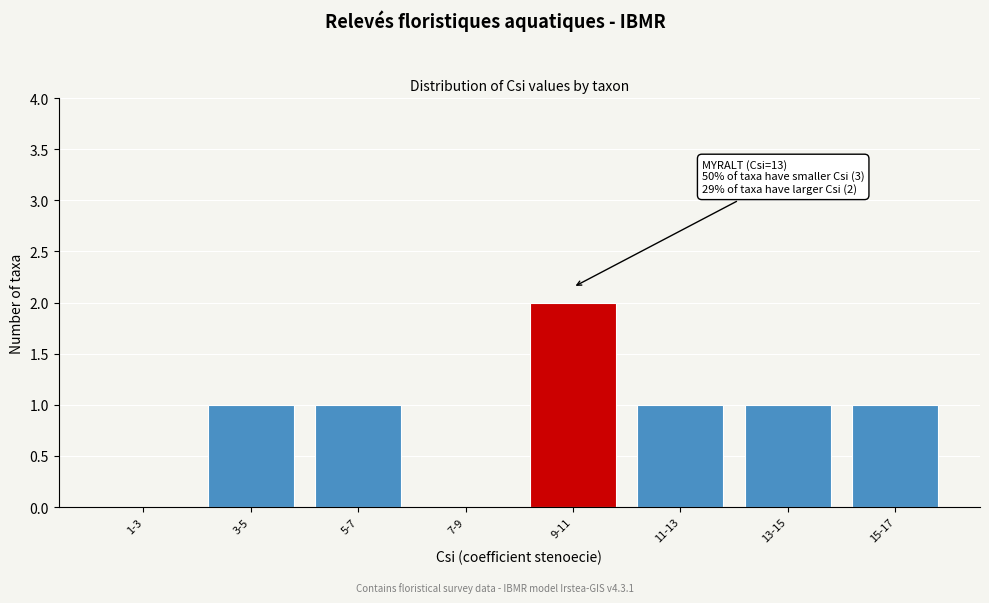

Is it true that the value at 13-15 is 1?

True